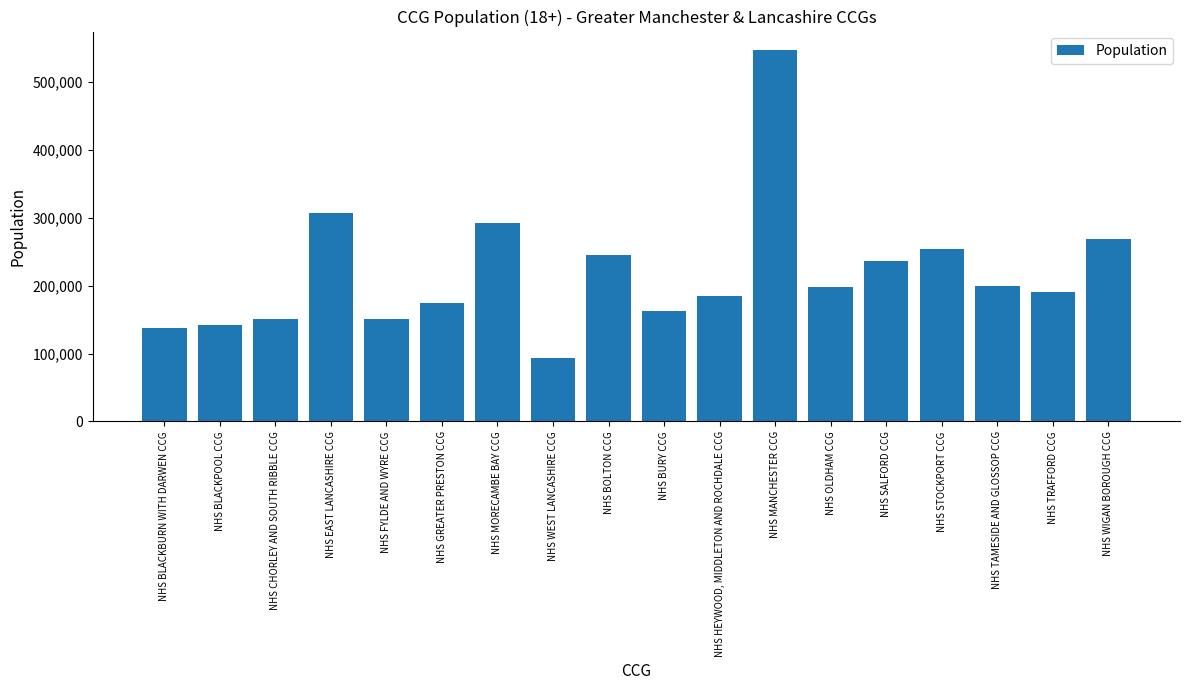

What is the sum of the values at NHS MORECAMBE BAY CCG and NHS SALFORD CCG?

529476